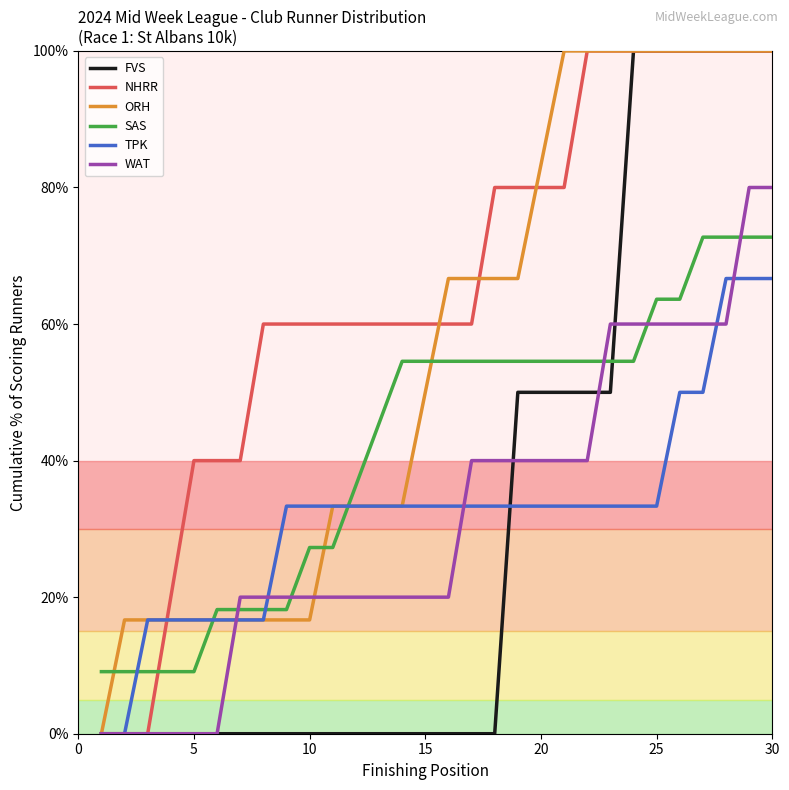

What is the maximum value shown in the chart?

100.0